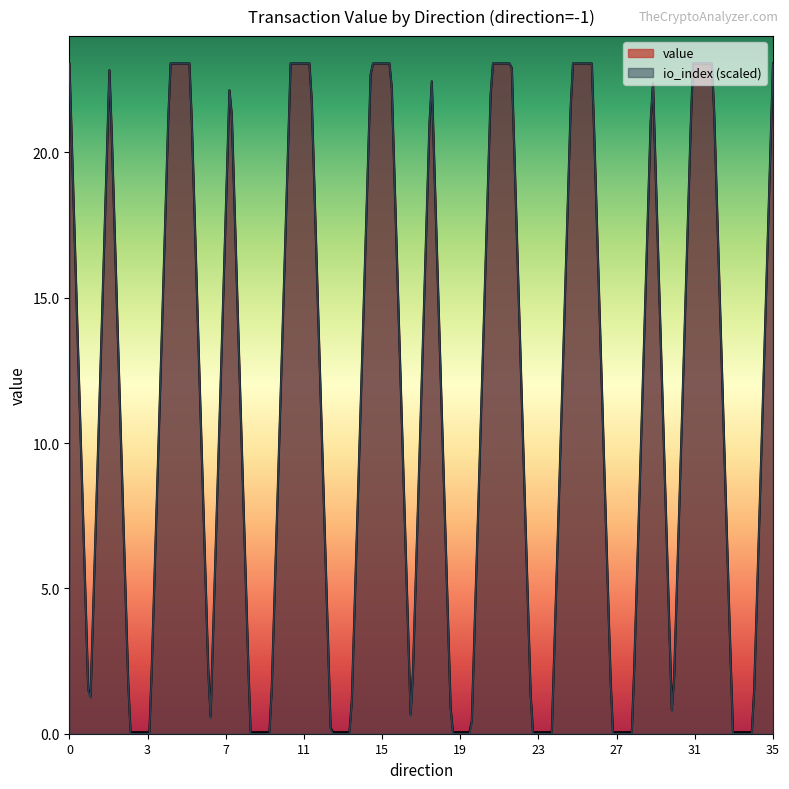

Which series has the largest total across all categories?

value